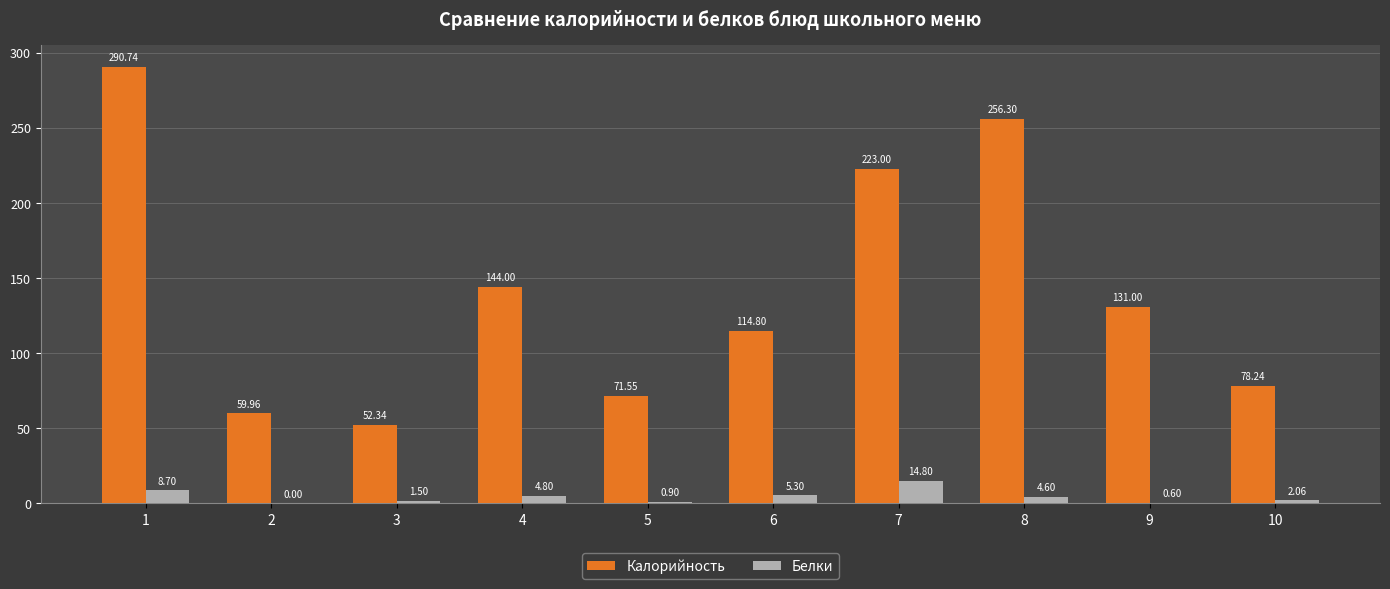

At which category is the sum across all series the highest?

1